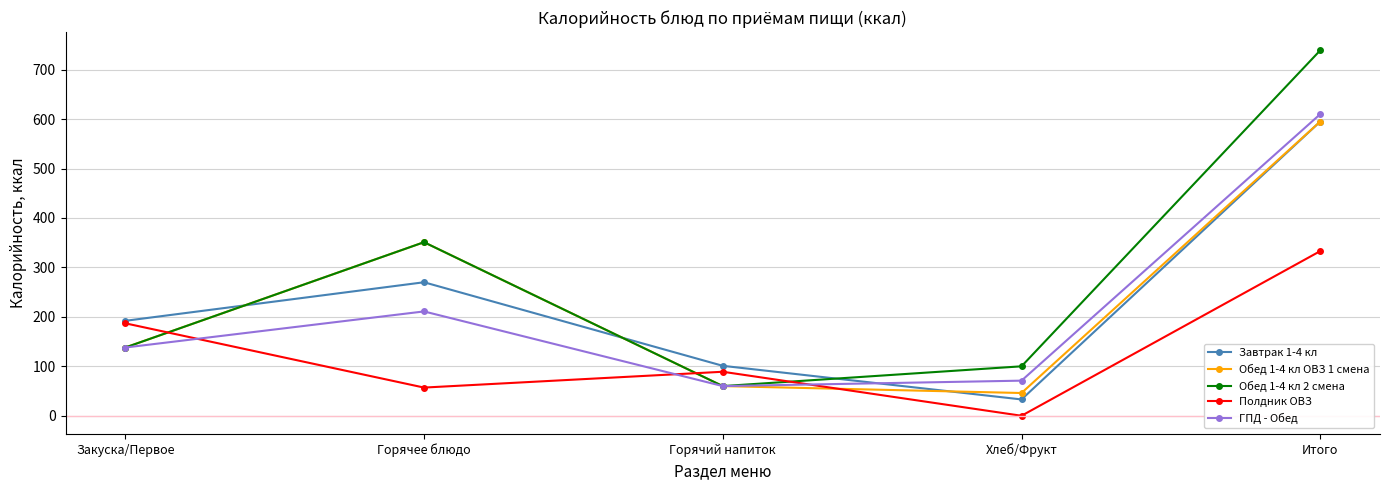

Reading right to left, what are all the values shown in this chart?

Завтрак 1-4 кл: Итого=595	Хлеб/Фрукт=33	Горячий напиток=101	Горячее блюдо=270	Закуска/Первое=192
Обед 1-4 кл ОВЗ 1 смена: Итого=595	Хлеб/Фрукт=46	Горячий напиток=60	Горячее блюдо=351	Закуска/Первое=138
Обед 1-4 кл 2 смена: Итого=739	Хлеб/Фрукт=100	Горячий напиток=60	Горячее блюдо=351	Закуска/Первое=138
Полдник ОВЗ: Итого=333	Хлеб/Фрукт=0	Горячий напиток=89	Горячее блюдо=57	Закуска/Первое=187
ГПД - Обед: Итого=610	Хлеб/Фрукт=71	Горячий напиток=60	Горячее блюдо=211	Закуска/Первое=138